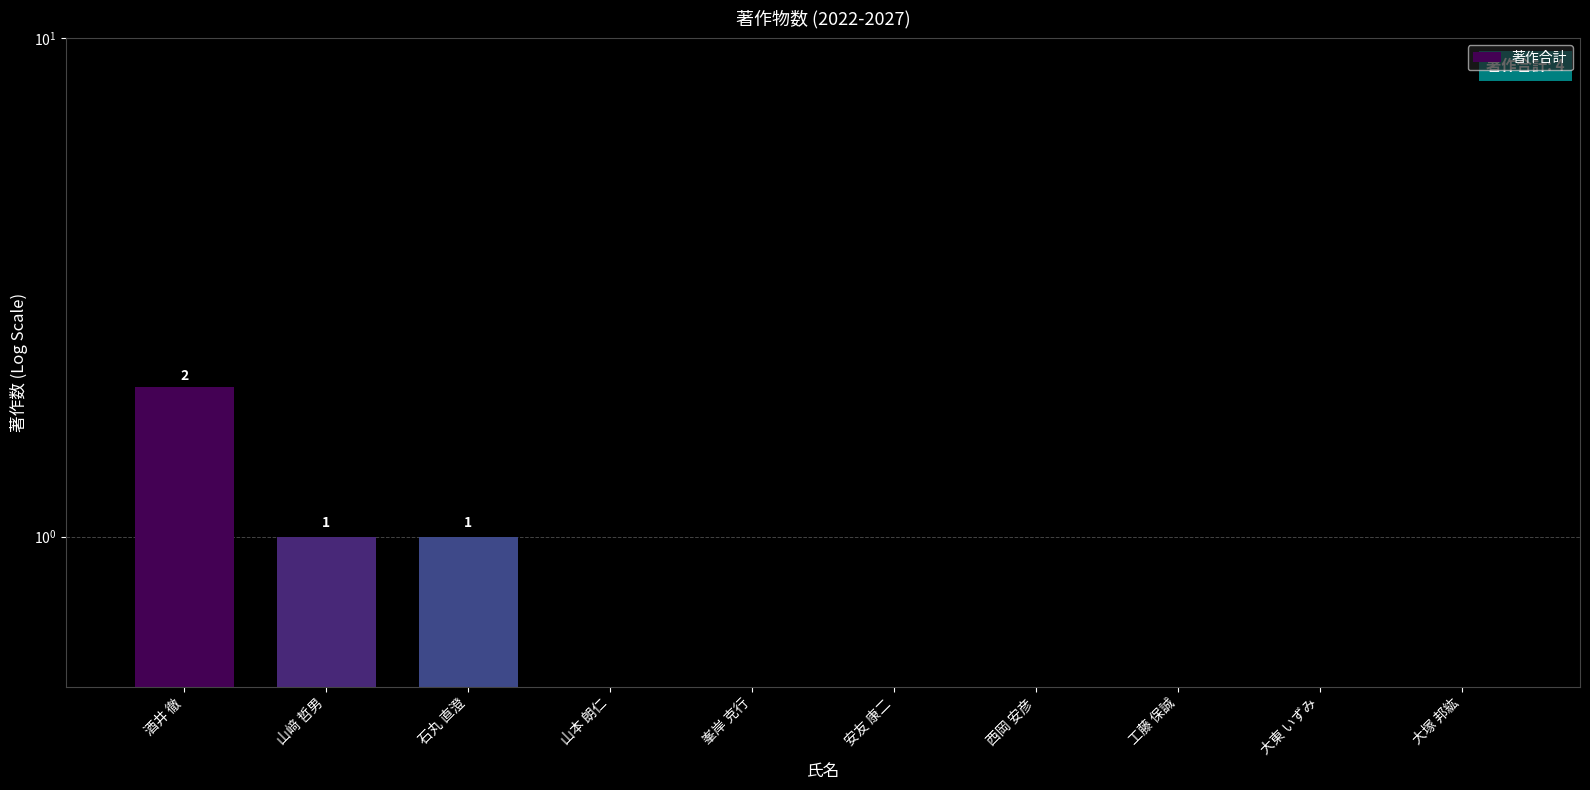

Count the values in the range 0 to 1.

9